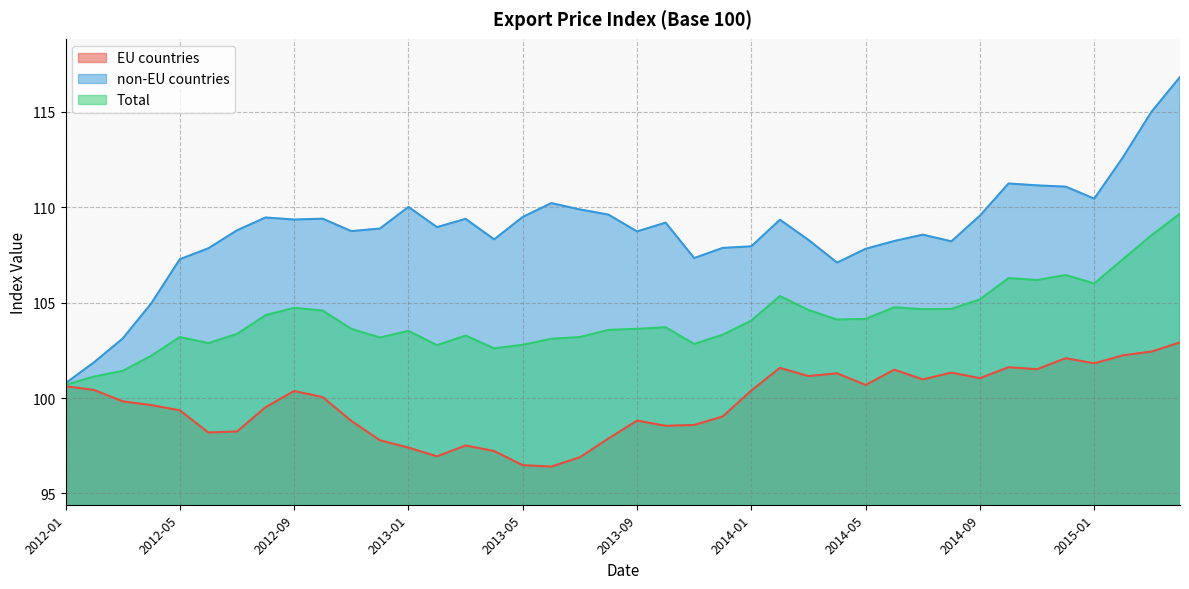

What is the average value of the Total series?

104.1